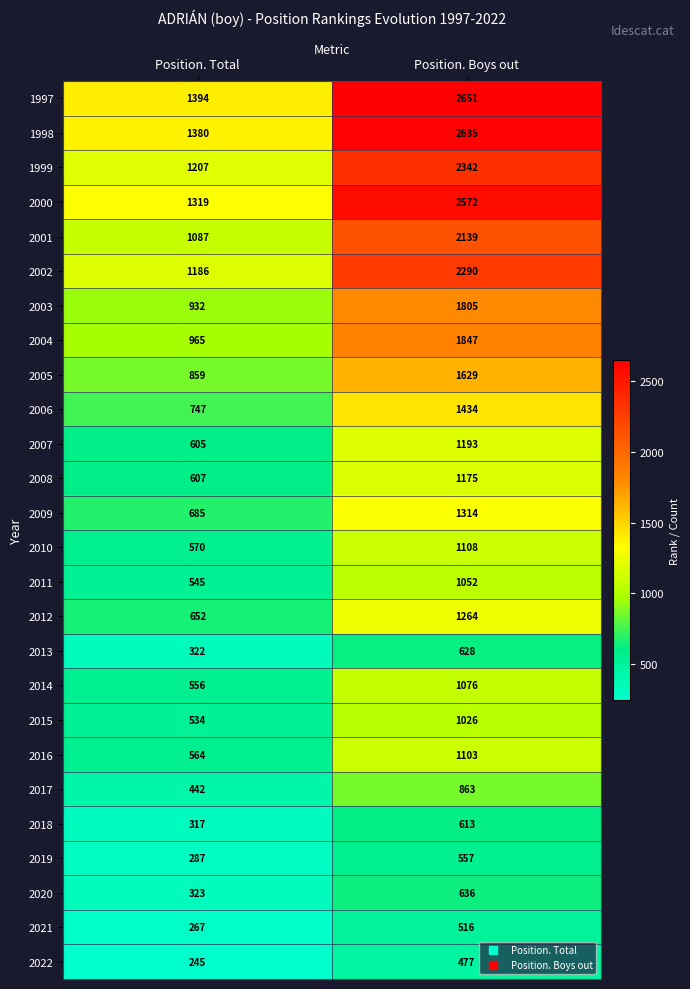

Where is 2006 nearest to the value 1090?

Position. Total